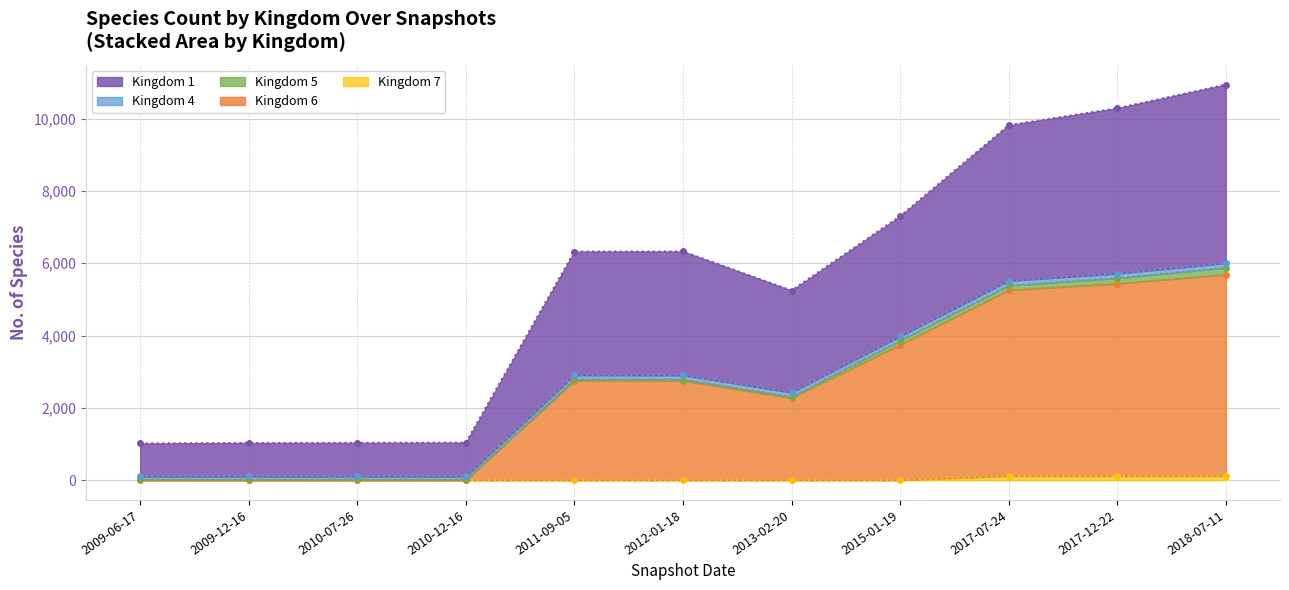

Is it true that 7 equals 0 at 2009-06-17?

True